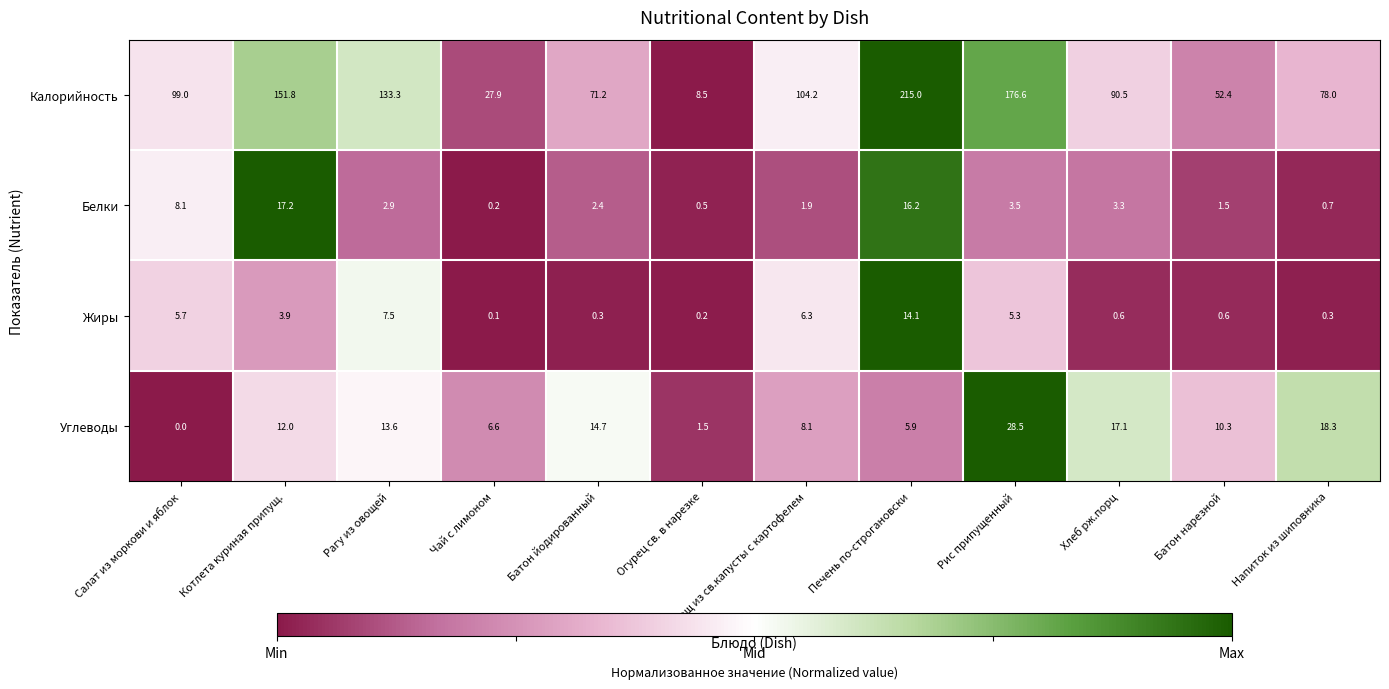

The Белки series shows 14.3 at Салат из моркови и яблок. True or false?

False